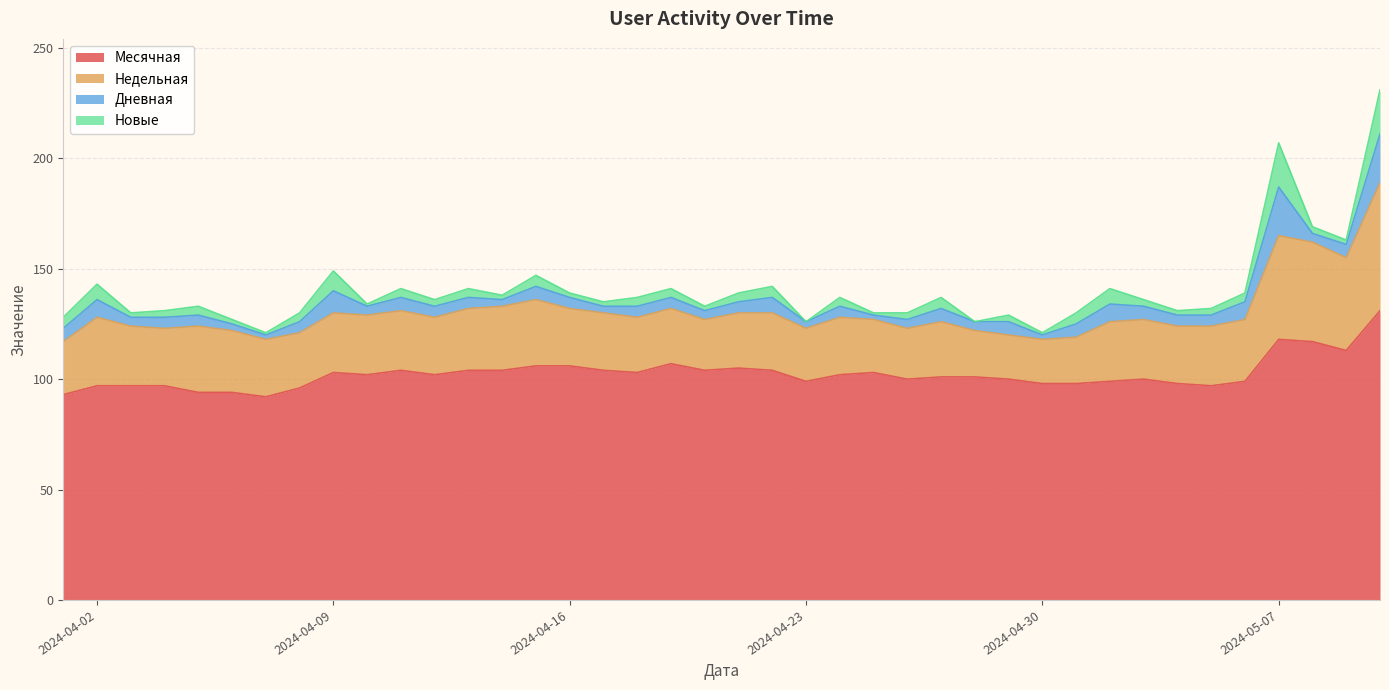

Reading right to left, extract all data points from this chart.

Месячная: 2024-04-01=93	2024-04-02=97	2024-04-03=97	2024-04-04=97	2024-04-05=94	2024-04-06=94	2024-04-07=92	2024-04-08=96	2024-04-09=103	2024-04-10=102	2024-04-11=104	2024-04-12=102	2024-04-13=104	2024-04-14=104	2024-04-15=106	2024-04-16=106	2024-04-17=104	2024-04-18=103	2024-04-19=107	2024-04-20=104	2024-04-21=105	2024-04-22=104	2024-04-23=99	2024-04-24=102	2024-04-25=103	2024-04-26=100	2024-04-27=101	2024-04-28=101	2024-04-29=100	2024-04-30=98	2024-05-01=98	2024-05-02=99	2024-05-03=100	2024-05-04=98	2024-05-05=97	2024-05-06=99	2024-05-07=118	2024-05-08=117	2024-05-09=113	2024-05-10=131
Недельная: 2024-04-01=24	2024-04-02=31	2024-04-03=27	2024-04-04=26	2024-04-05=30	2024-04-06=28	2024-04-07=26	2024-04-08=25	2024-04-09=27	2024-04-10=27	2024-04-11=27	2024-04-12=26	2024-04-13=28	2024-04-14=29	2024-04-15=30	2024-04-16=26	2024-04-17=26	2024-04-18=25	2024-04-19=25	2024-04-20=23	2024-04-21=25	2024-04-22=26	2024-04-23=24	2024-04-24=26	2024-04-25=24	2024-04-26=23	2024-04-27=25	2024-04-28=21	2024-04-29=20	2024-04-30=20	2024-05-01=21	2024-05-02=27	2024-05-03=27	2024-05-04=26	2024-05-05=27	2024-05-06=28	2024-05-07=47	2024-05-08=45	2024-05-09=42	2024-05-10=58
Дневная: 2024-04-01=6	2024-04-02=8	2024-04-03=4	2024-04-04=5	2024-04-05=5	2024-04-06=3	2024-04-07=2	2024-04-08=5	2024-04-09=10	2024-04-10=4	2024-04-11=6	2024-04-12=5	2024-04-13=5	2024-04-14=3	2024-04-15=6	2024-04-16=5	2024-04-17=3	2024-04-18=5	2024-04-19=5	2024-04-20=4	2024-04-21=5	2024-04-22=7	2024-04-23=3	2024-04-24=5	2024-04-25=2	2024-04-26=4	2024-04-27=6	2024-04-28=4	2024-04-29=6	2024-04-30=2	2024-05-01=6	2024-05-02=8	2024-05-03=6	2024-05-04=5	2024-05-05=5	2024-05-06=8	2024-05-07=22	2024-05-08=4	2024-05-09=6	2024-05-10=22
Новые: 2024-04-01=5	2024-04-02=7	2024-04-03=2	2024-04-04=3	2024-04-05=4	2024-04-06=2	2024-04-07=1	2024-04-08=4	2024-04-09=9	2024-04-10=1	2024-04-11=4	2024-04-12=3	2024-04-13=4	2024-04-14=2	2024-04-15=5	2024-04-16=2	2024-04-17=2	2024-04-18=4	2024-04-19=4	2024-04-20=2	2024-04-21=4	2024-04-22=5	2024-04-23=0	2024-04-24=4	2024-04-25=1	2024-04-26=3	2024-04-27=5	2024-04-28=0	2024-04-29=3	2024-04-30=1	2024-05-01=5	2024-05-02=7	2024-05-03=3	2024-05-04=2	2024-05-05=3	2024-05-06=4	2024-05-07=20	2024-05-08=3	2024-05-09=2	2024-05-10=20